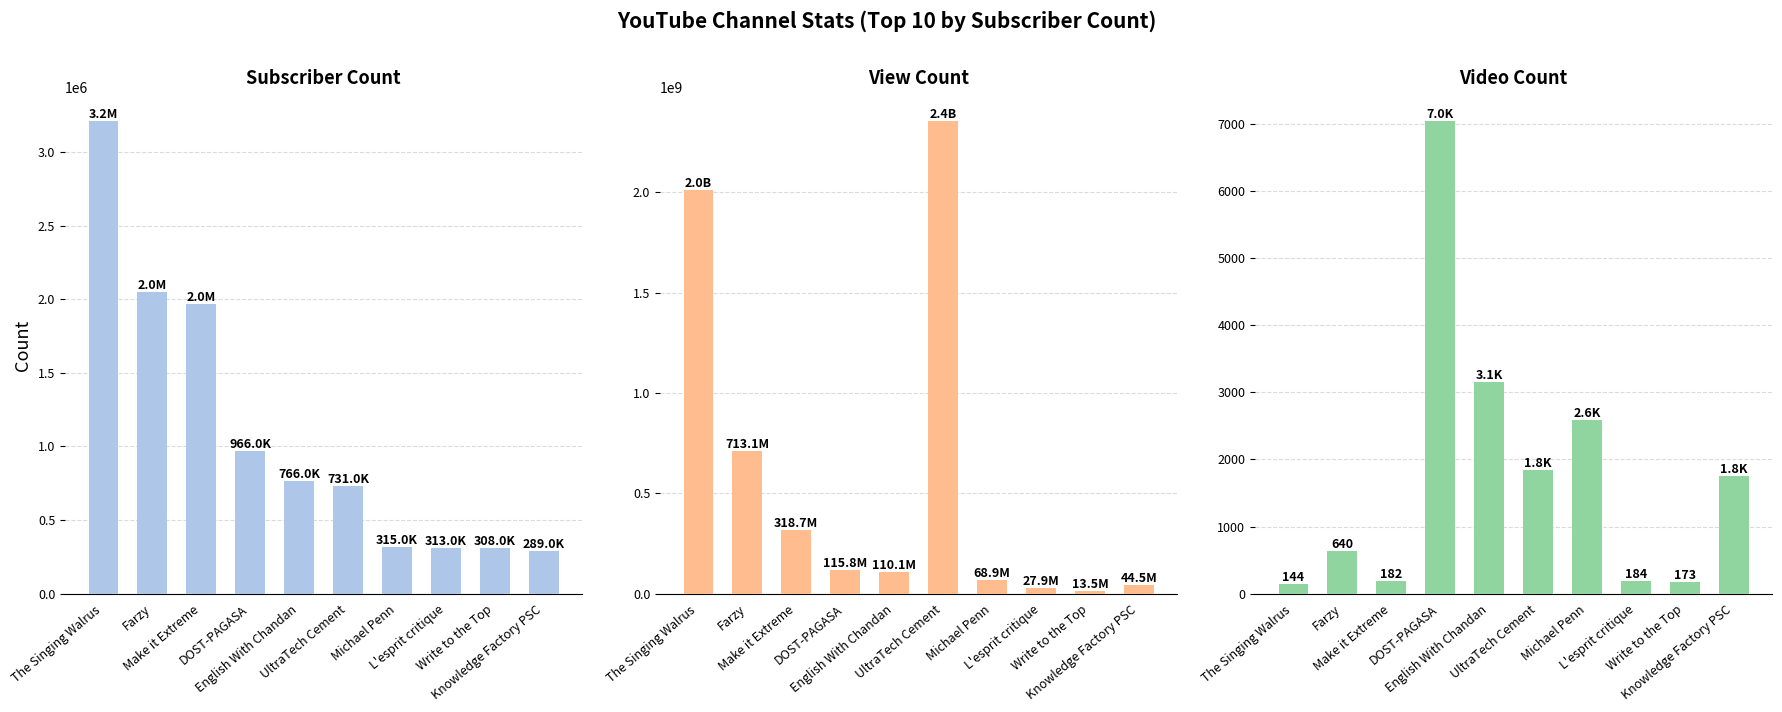

What is the minimum value shown in the chart?

144